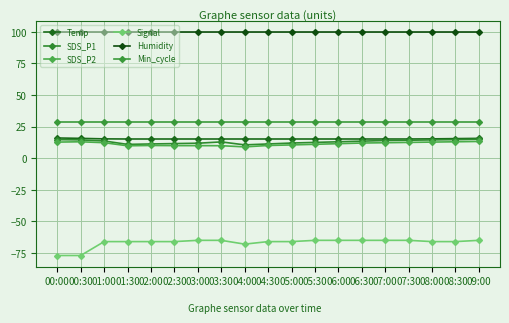

What is the label of the 9th point from the left?

04:00